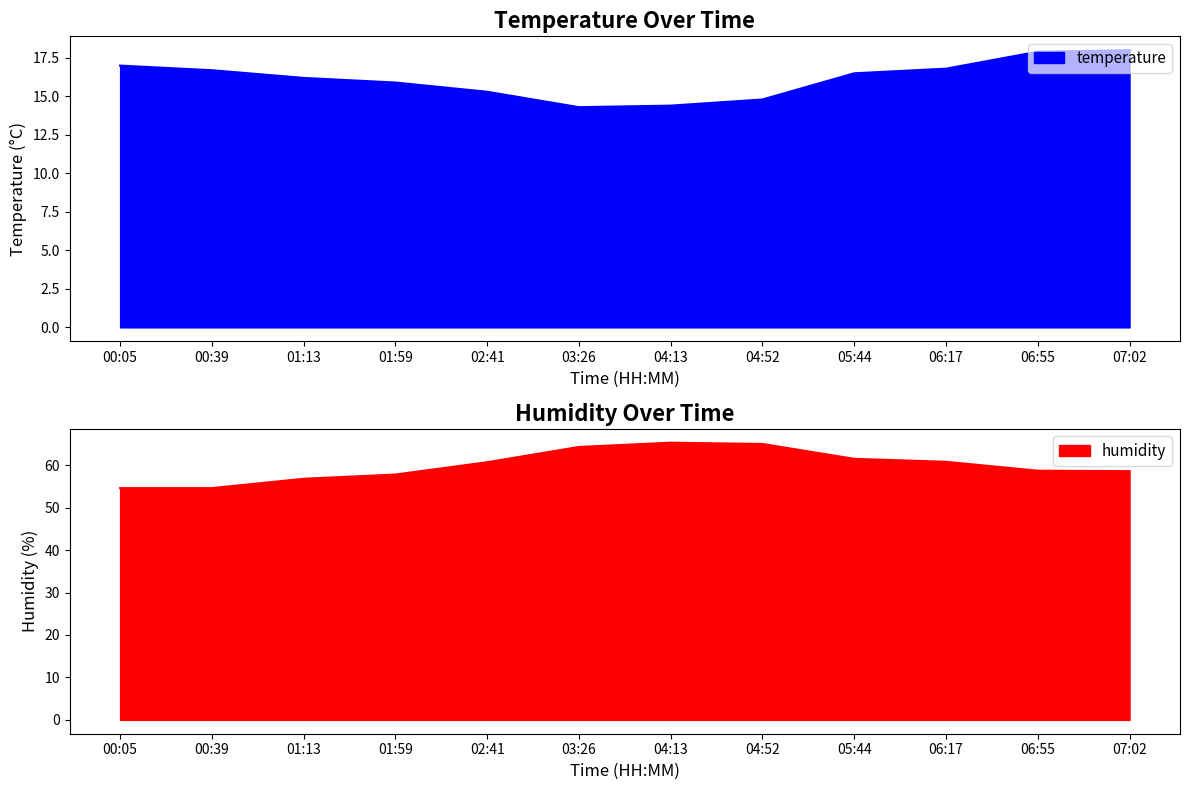

List the series in order of their overall mean, lowest first.

temperature, humidity